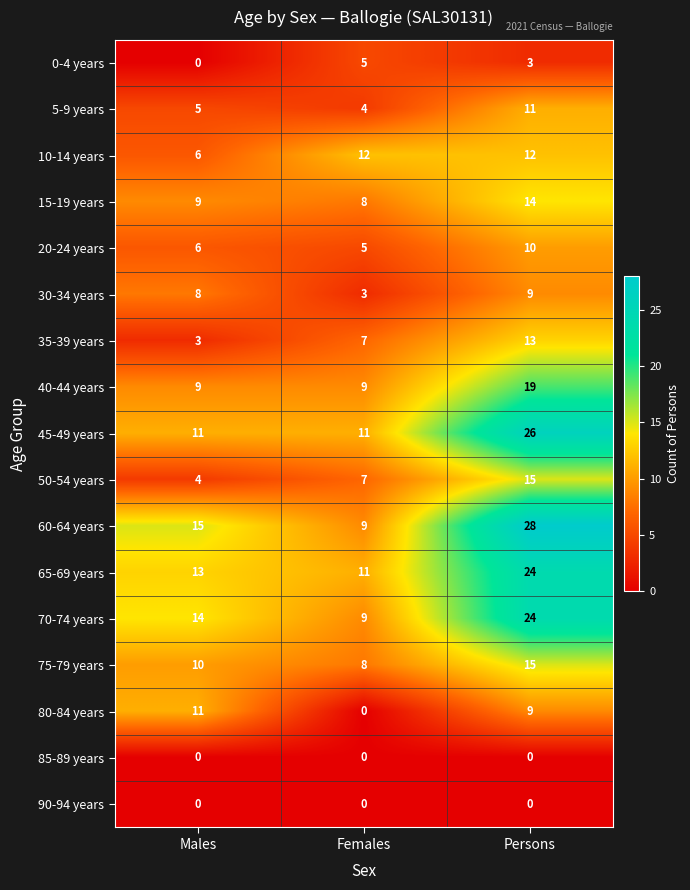

True or false: 70-74 years has a value of 9 at Females.

True